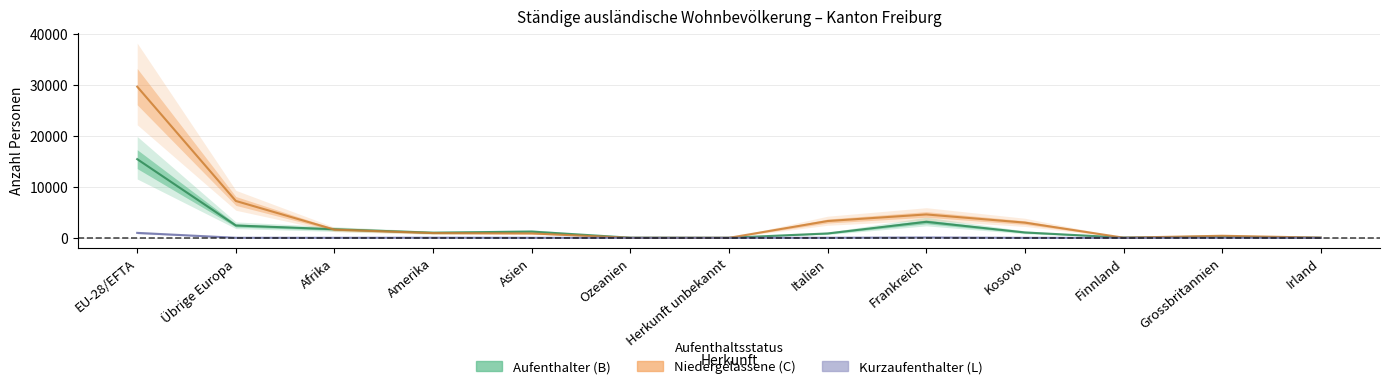

Where is Niedergelassene (C) Total nearest to the value 14828?

Übrige Europa